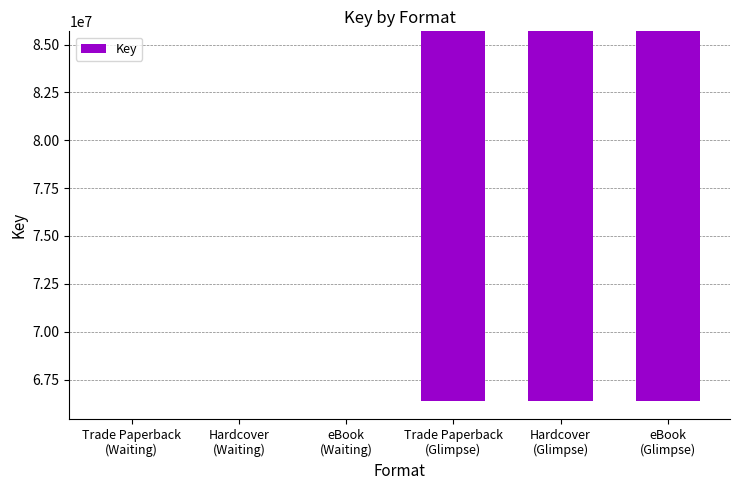

Rank the categories by value from lowest to highest.

Trade Paperback
(Glimpse), Hardcover
(Glimpse), eBook
(Glimpse), Trade Paperback
(Waiting), Hardcover
(Waiting), eBook
(Waiting)